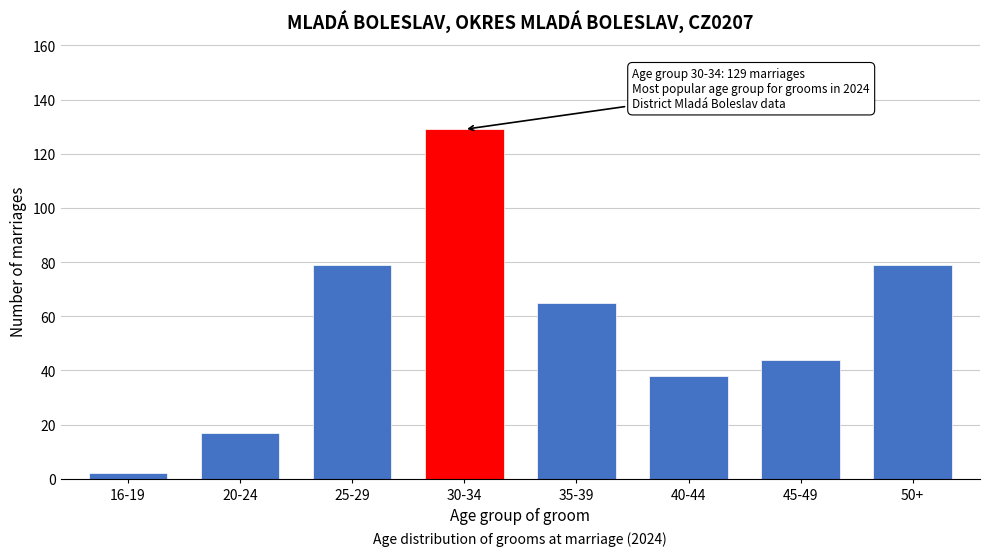

Reading right to left, extract all data points from this chart.

79	44	38	65	129	79	17	2